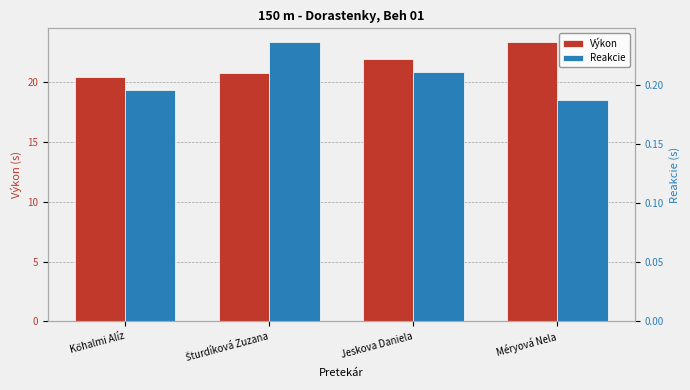

Where is Reakcie nearest to the value 0?

Méryová Nela